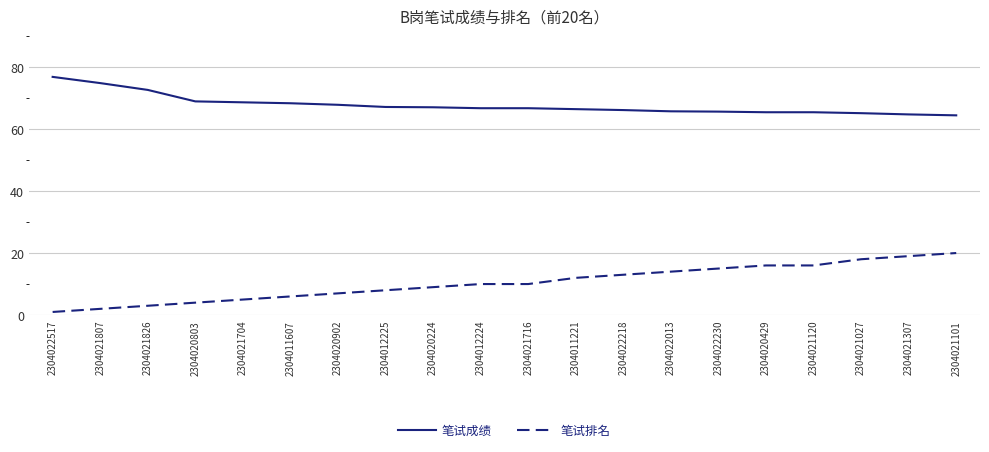

True or false: 笔试排名 and 笔试成绩 cross at least once.

False